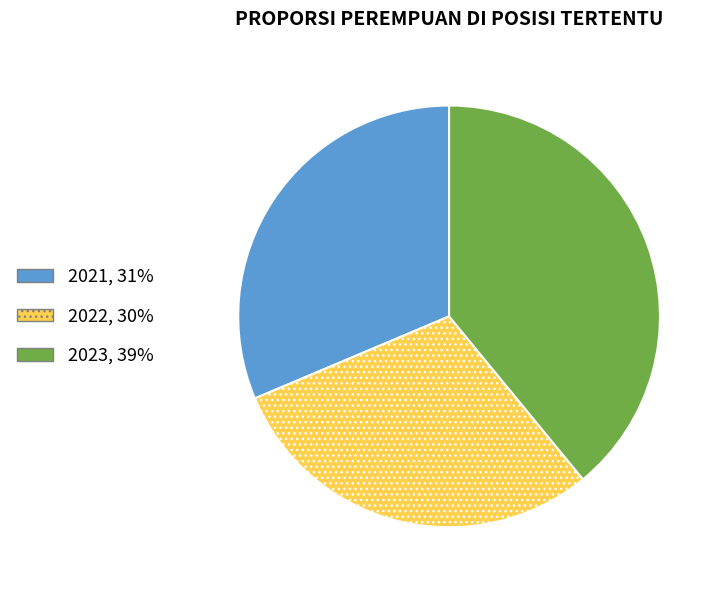

Which slice is the smallest?

2022